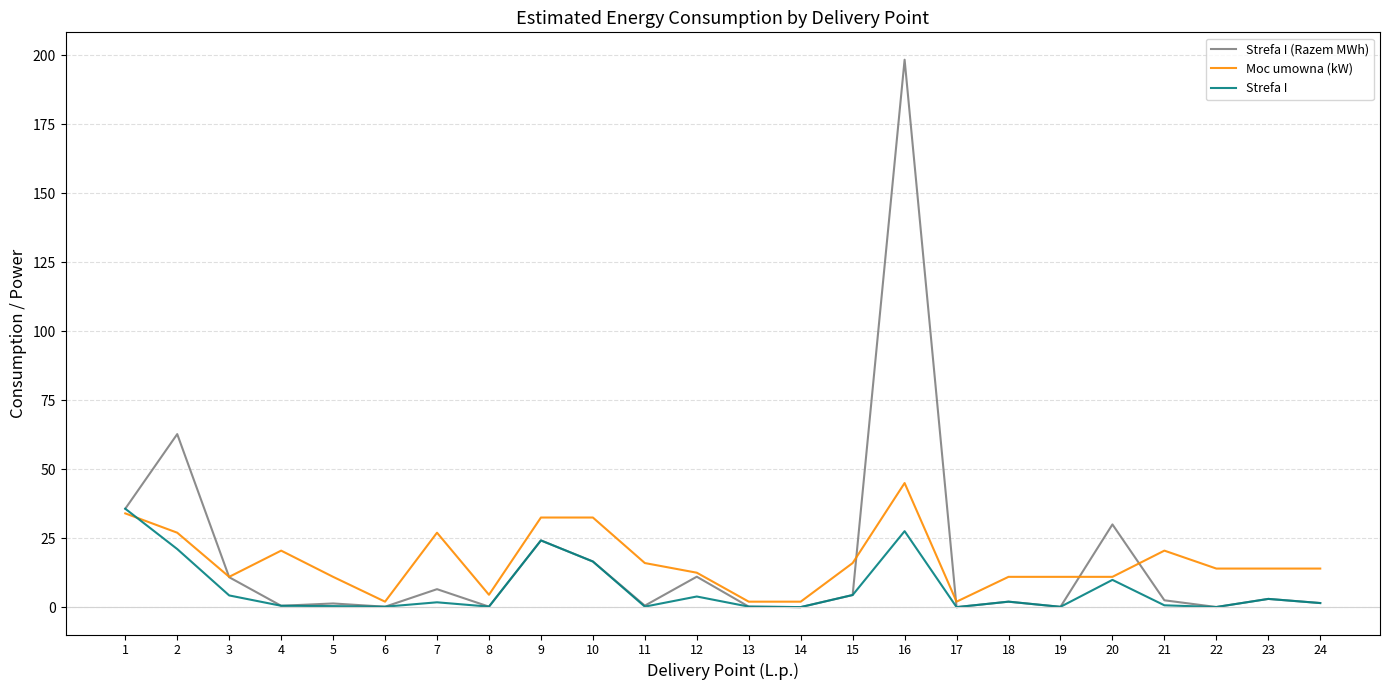

At which category is the sum across all series the highest?

16